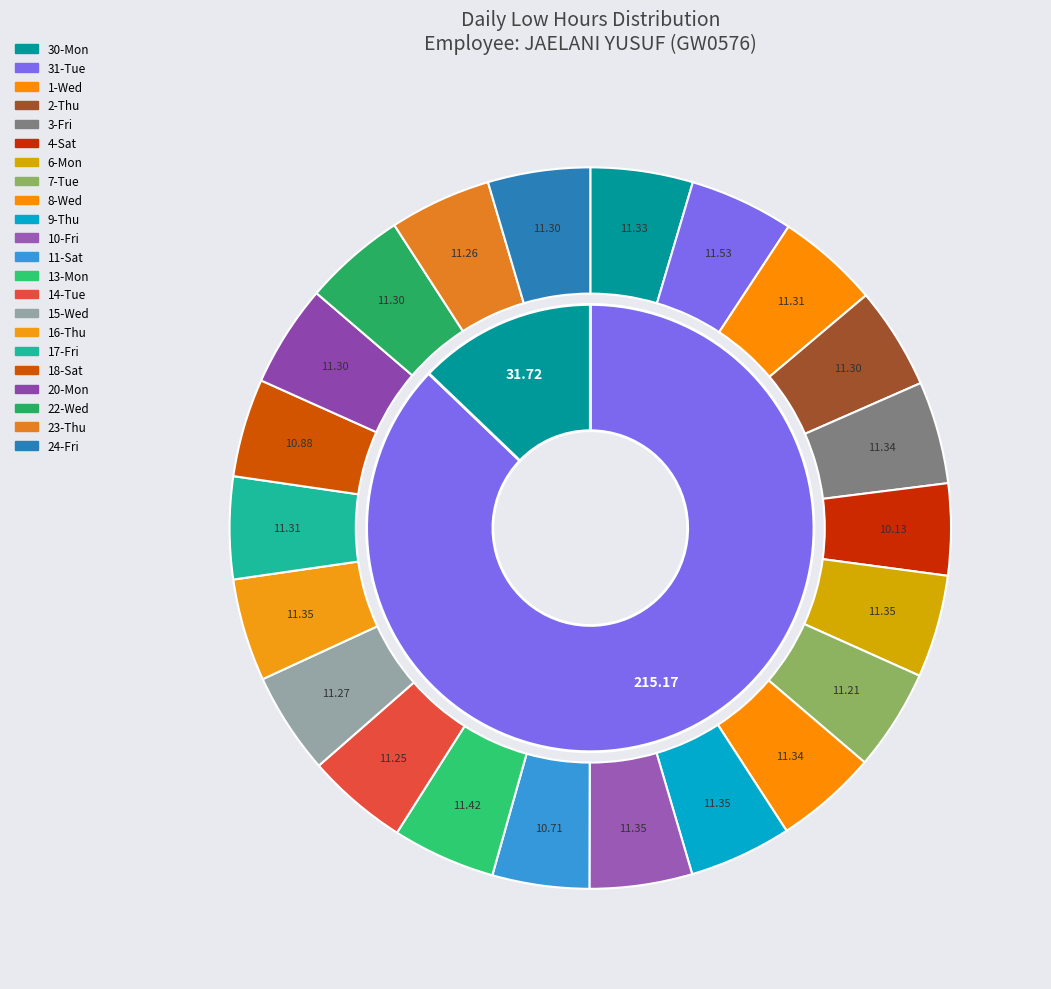

Which category has the smallest portion of the pie?

4-Sat